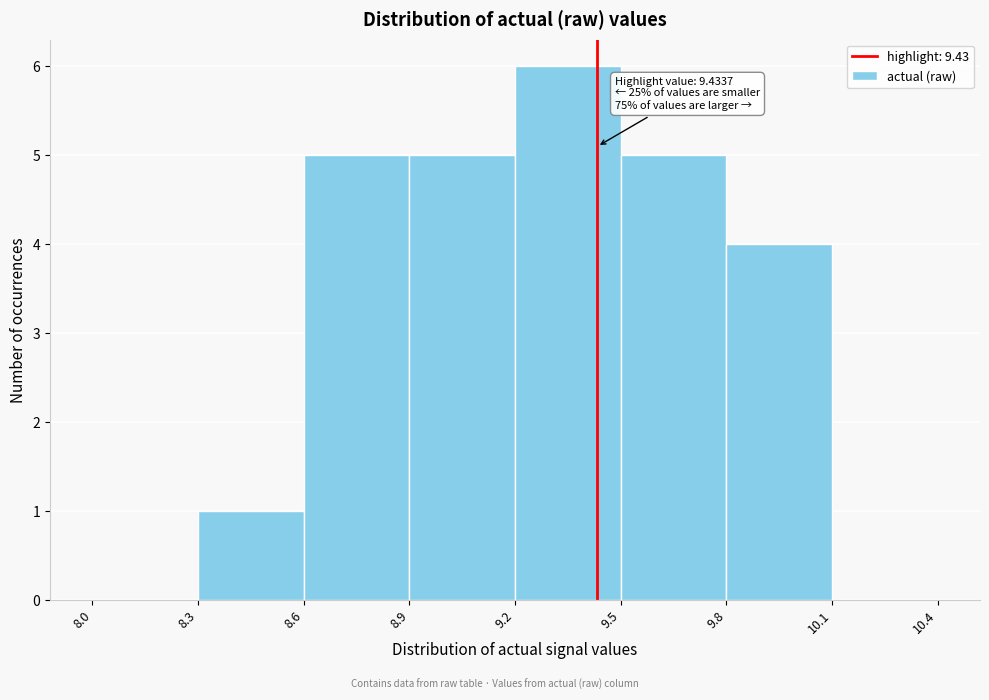

Over which range of the x-axis is the bar tallest?

9.2 to 9.5